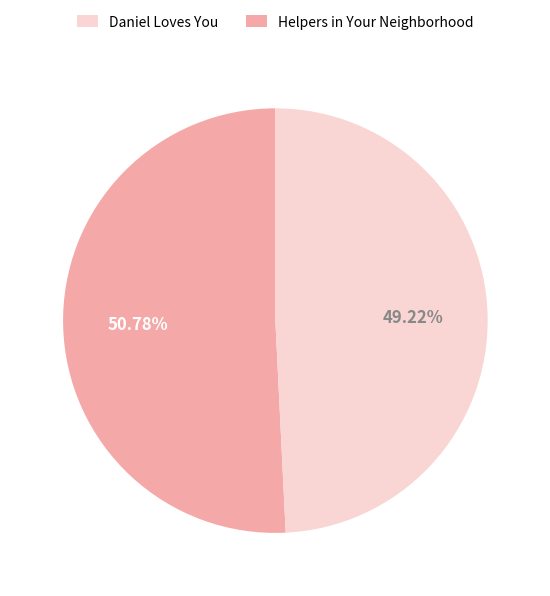

Does any single category account for the majority?

Yes